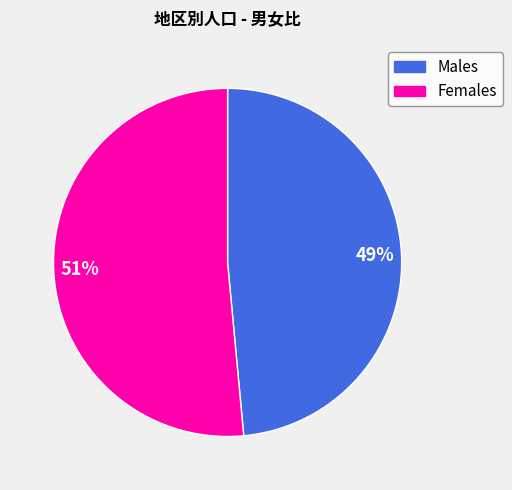

Is there any slice that represents more than half of the pie?

Yes